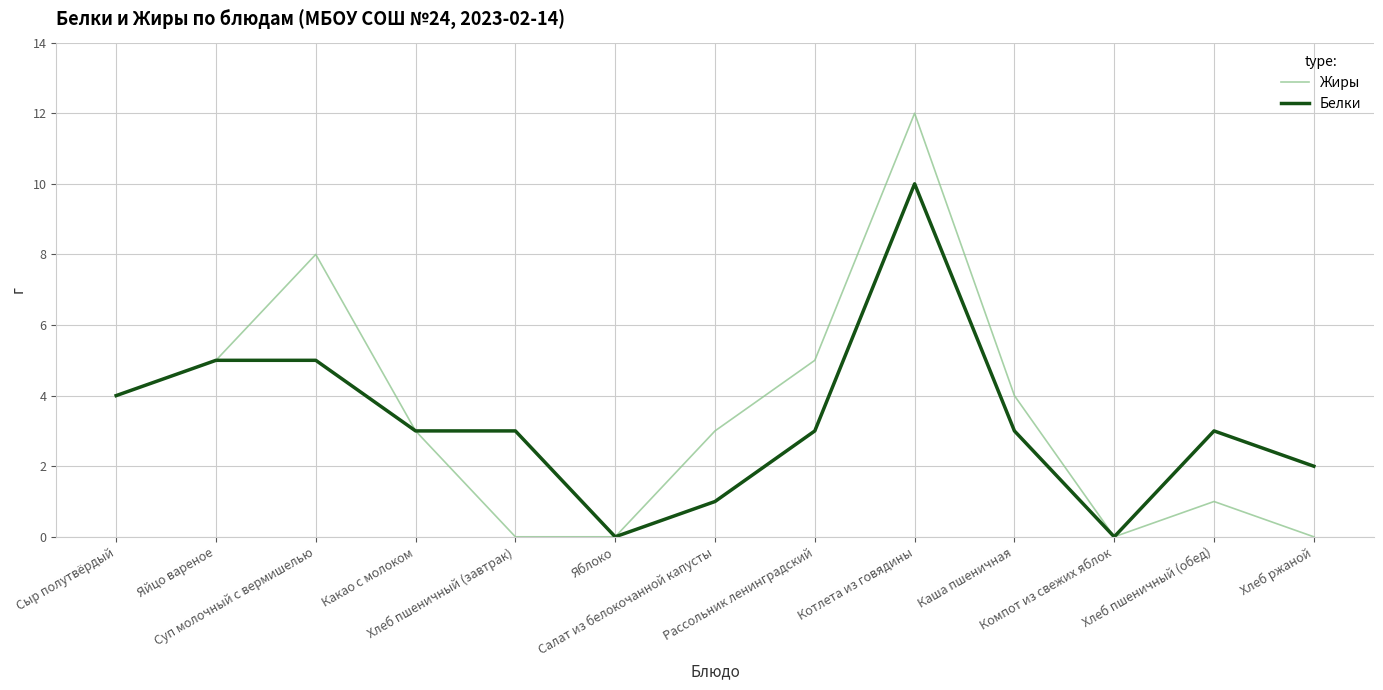

Reading left to right, what are all the values shown in this chart?

Жиры: Сыр полутвёрдый=4	Яйцо вареное=5	Суп молочный с вермишелью=8	Какао с молоком=3	Хлеб пшеничный (завтрак)=0	Яблоко=0	Салат из белокочанной капусты=3	Рассольник ленинградский=5	Котлета из говядины=12	Каша пшеничная=4	Компот из свежих яблок=0	Хлеб пшеничный (обед)=1	Хлеб ржаной=0
Белки: Сыр полутвёрдый=4	Яйцо вареное=5	Суп молочный с вермишелью=5	Какао с молоком=3	Хлеб пшеничный (завтрак)=3	Яблоко=0	Салат из белокочанной капусты=1	Рассольник ленинградский=3	Котлета из говядины=10	Каша пшеничная=3	Компот из свежих яблок=0	Хлеб пшеничный (обед)=3	Хлеб ржаной=2